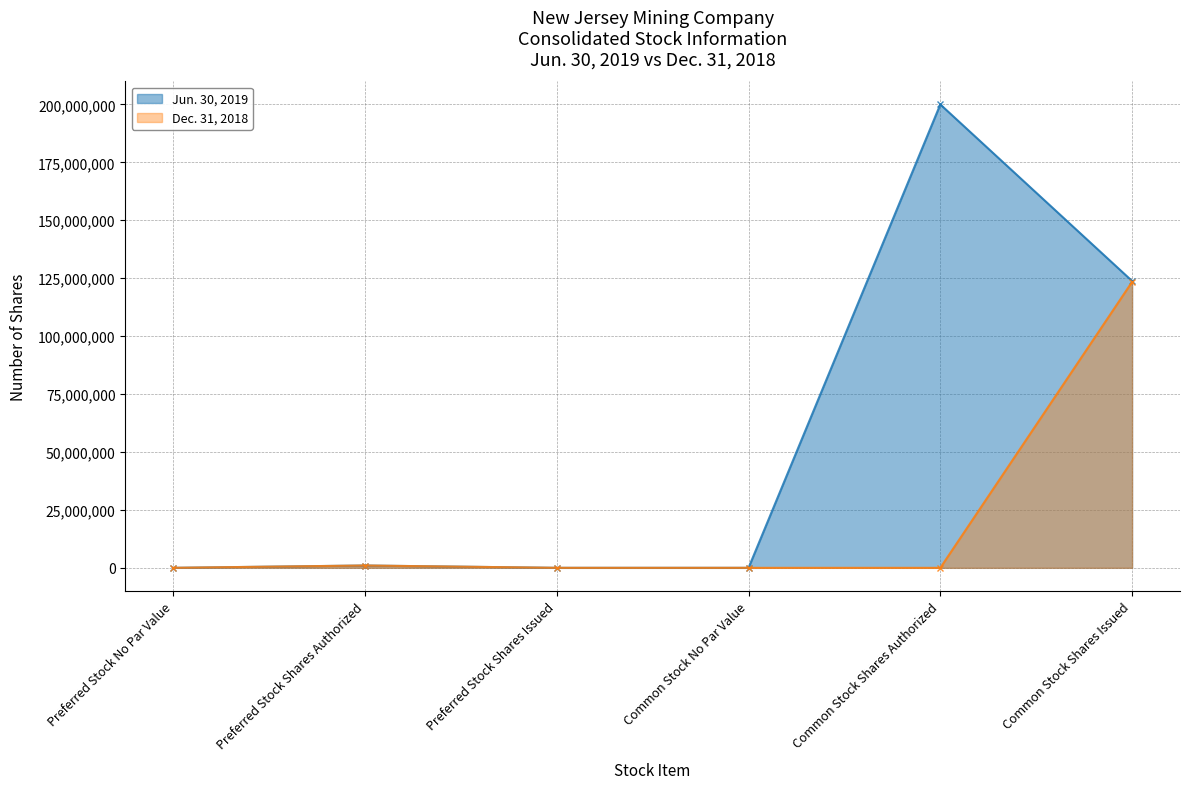

Between Preferred Stock No Par Value and Common Stock Shares Authorized, which is larger?

Common Stock Shares Authorized